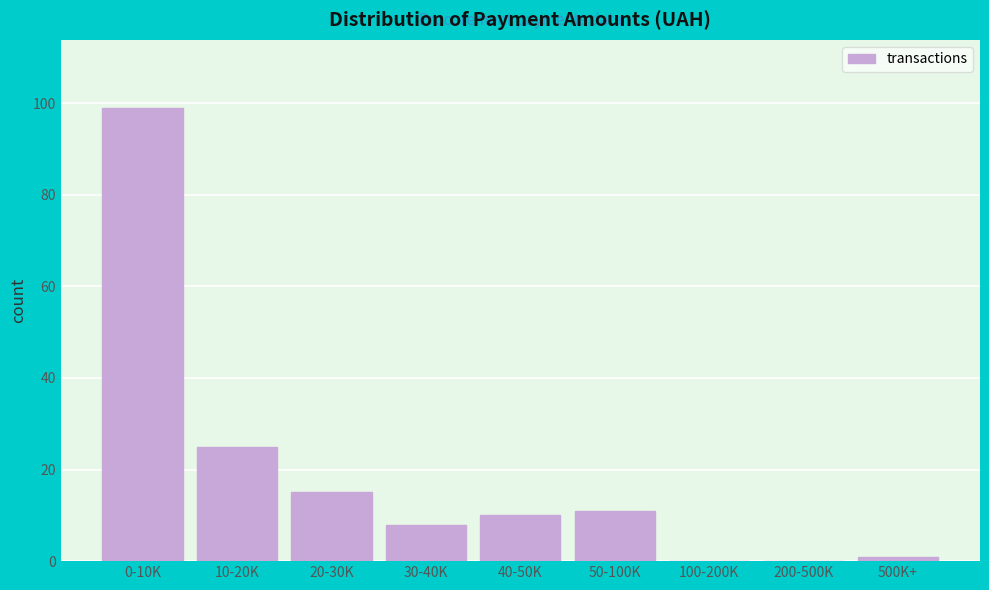

Reading left to right, transcribe all the data shown in this chart.

0-10K=99	10-20K=25	20-30K=15	30-40K=8	40-50K=10	50-100K=11	100-200K=0	200-500K=0	500K+=1